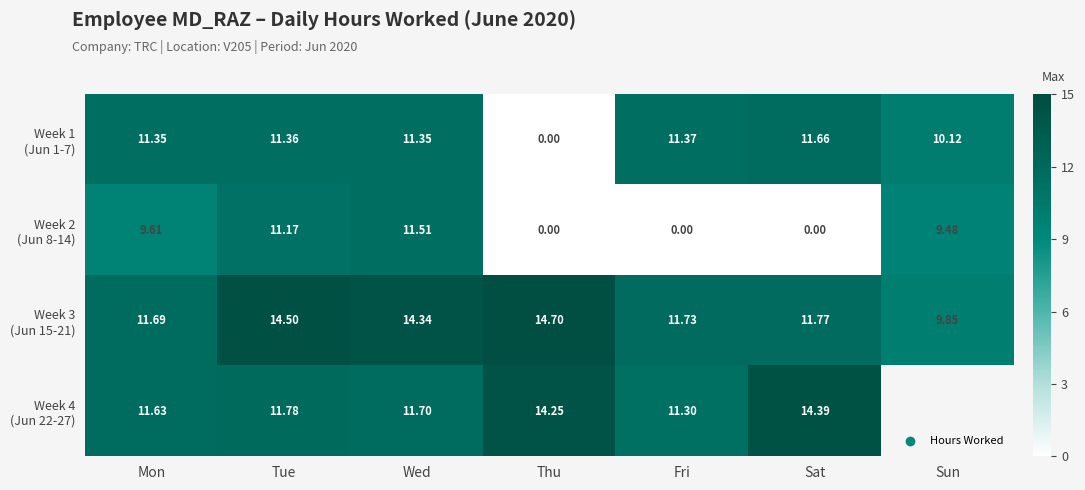

At which label does Week 1 (Jun 1-7) reach its peak?

Sat